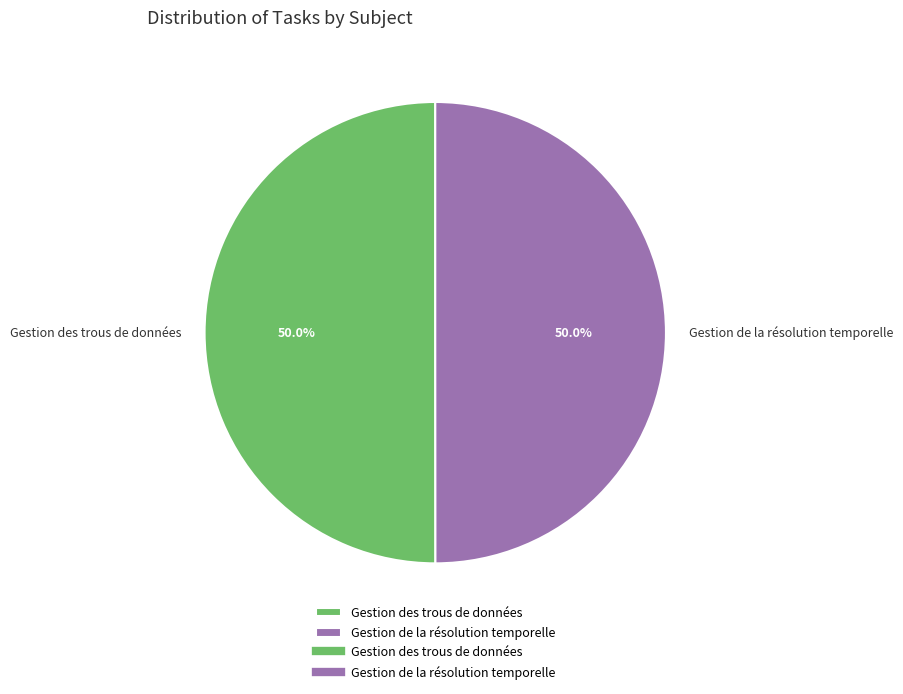

Approximately how many times larger is the value at Gestion de la résolution temporelle compared to Gestion des trous de données?

1.0